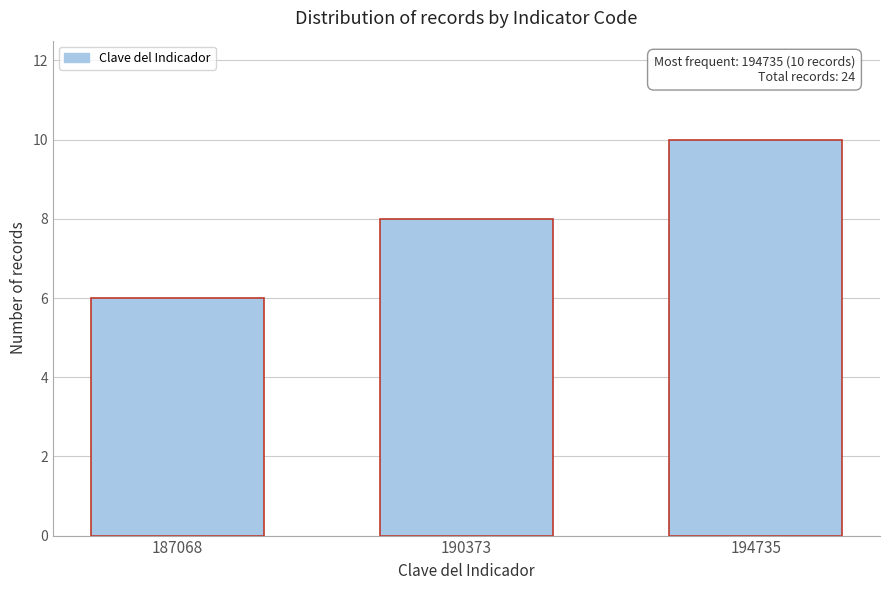

Reading left to right, extract all data points from this chart.

187068=6	190373=8	194735=10